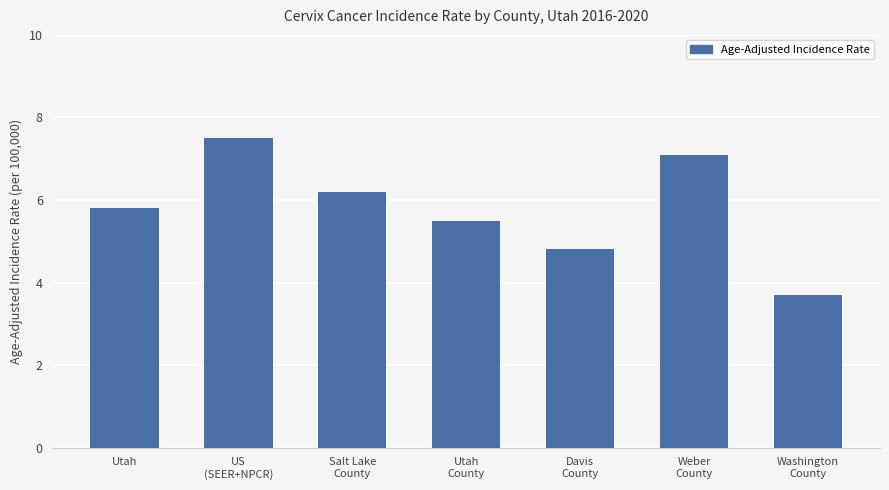

Which label corresponds to the smallest value in the chart?

Washington
County